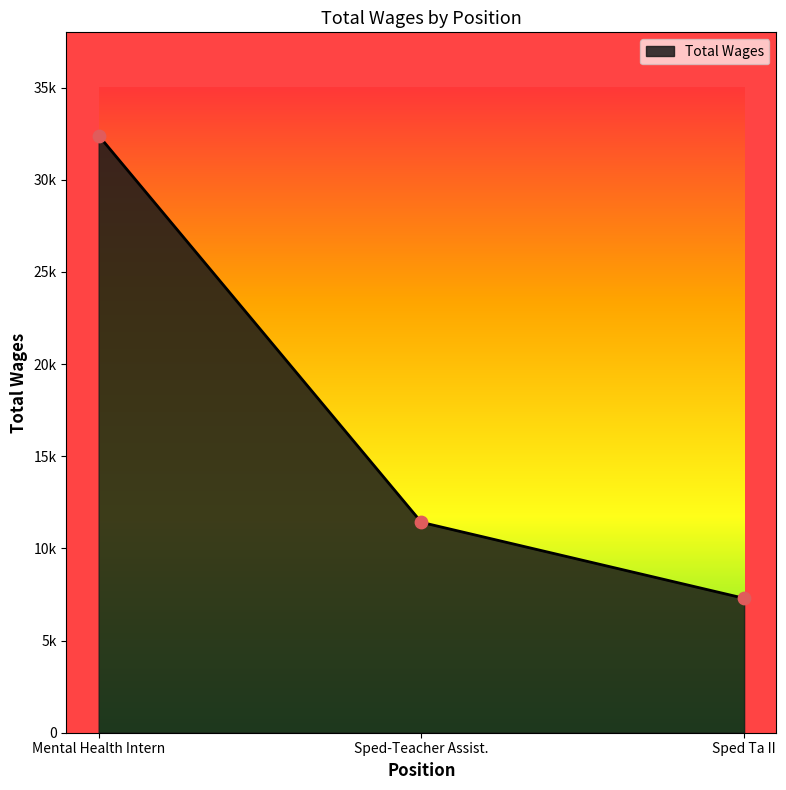

Which has a higher value, Sped-Teacher Assist. or Mental Health Intern?

Mental Health Intern